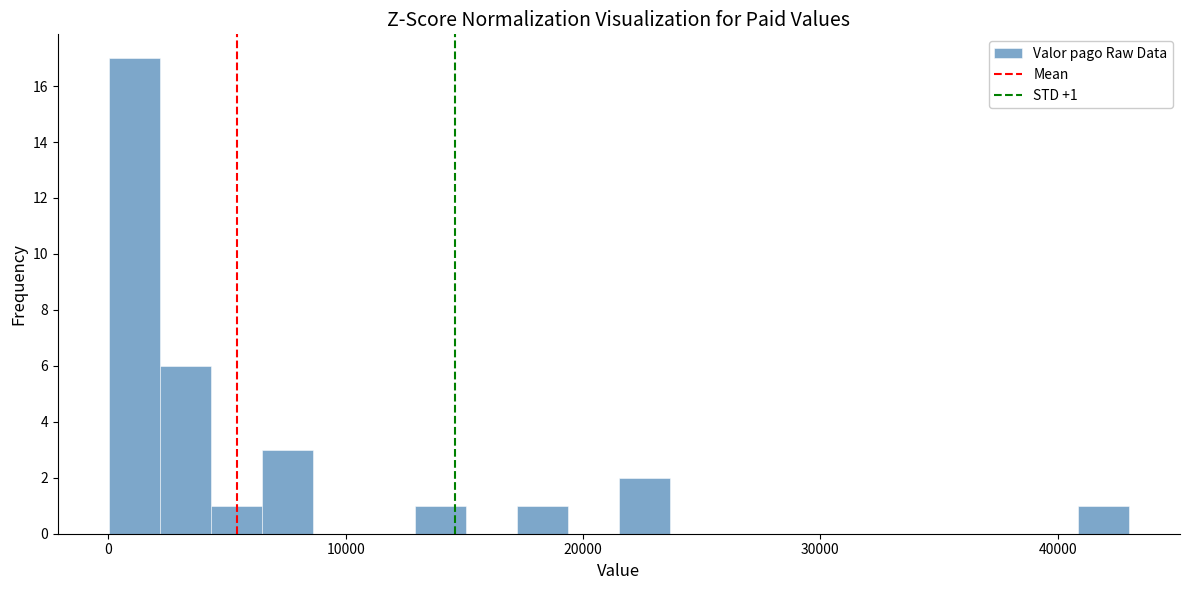

Around what value on the x-axis is the tallest bar? Give the approximate position of its centre, as read against the axis.

1000